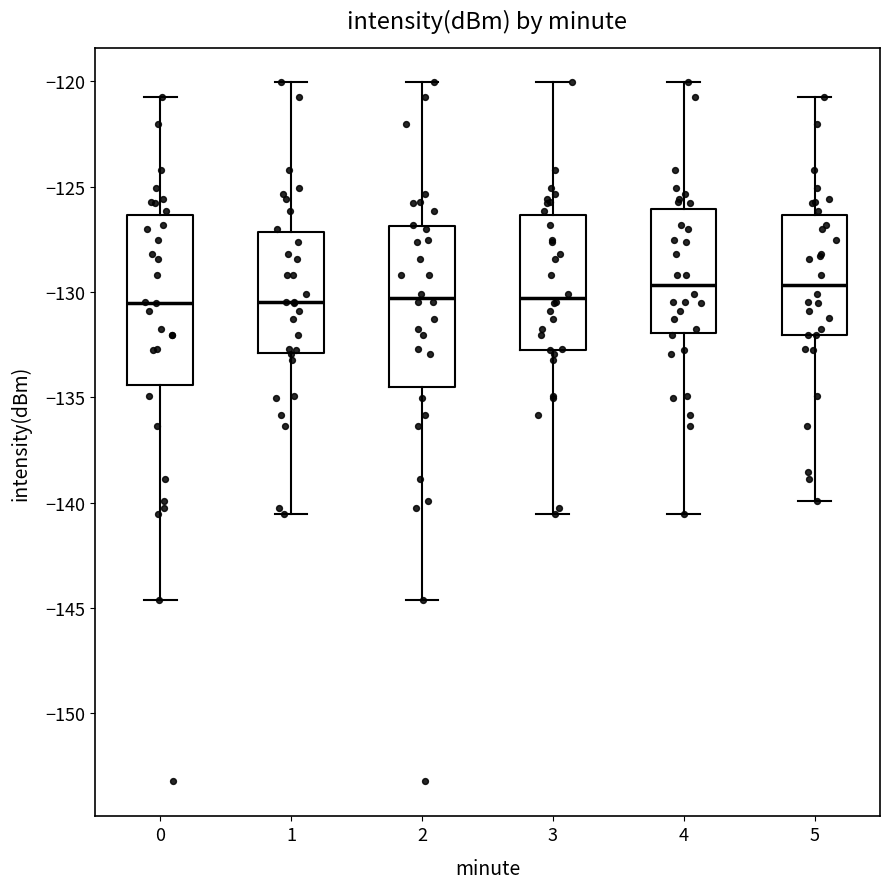

Reading left to right, read every box against the y-axis: the position of its median line, the range the box covers, and the ends of its whiskers. The values are not printed on the chart, so give them approximately, as read against the axis.

0: median -130.5, box -134.5 to -126.5, whiskers -144.5 to -120.5
1: median -130.5, box -133.0 to -127.0, whiskers -140.5 to -120.0
2: median -130.5, box -134.5 to -127.0, whiskers -144.5 to -120.0
3: median -130.5, box -132.5 to -126.5, whiskers -140.5 to -120.0
4: median -129.5, box -132.0 to -126.0, whiskers -140.5 to -120.0
5: median -129.5, box -132.0 to -126.5, whiskers -140.0 to -120.5